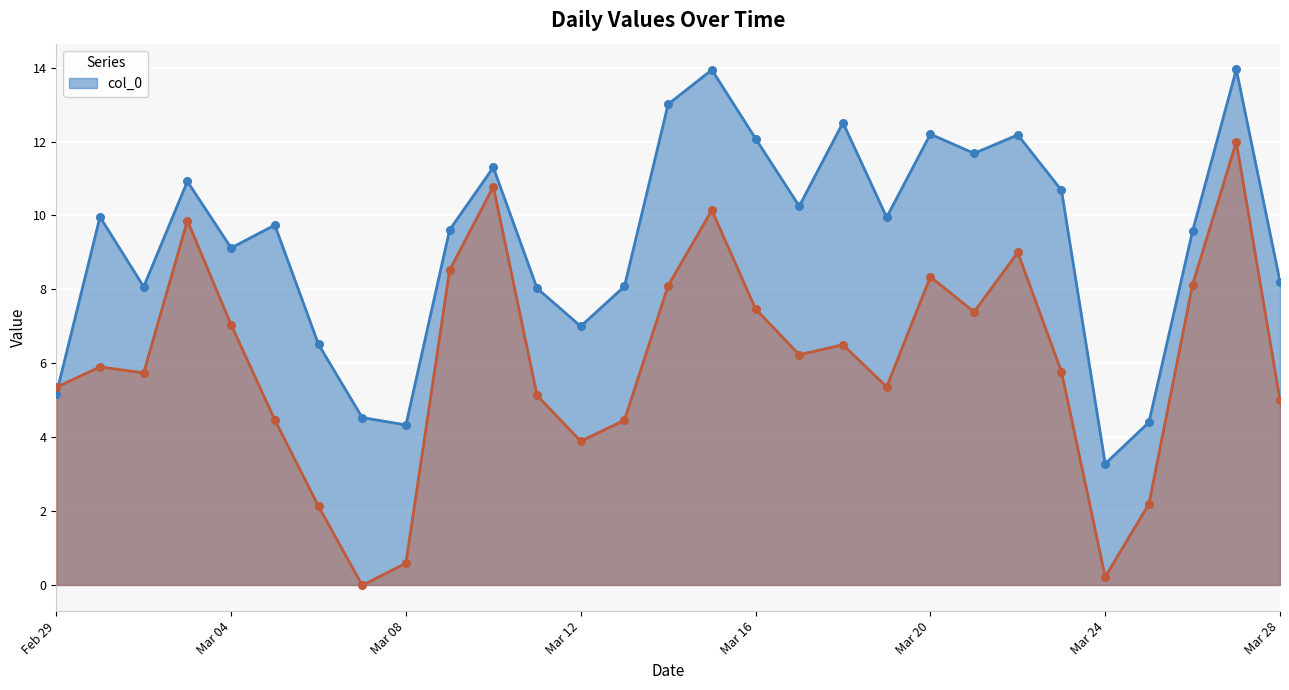

Which series has the widest spread of Y values?

_1